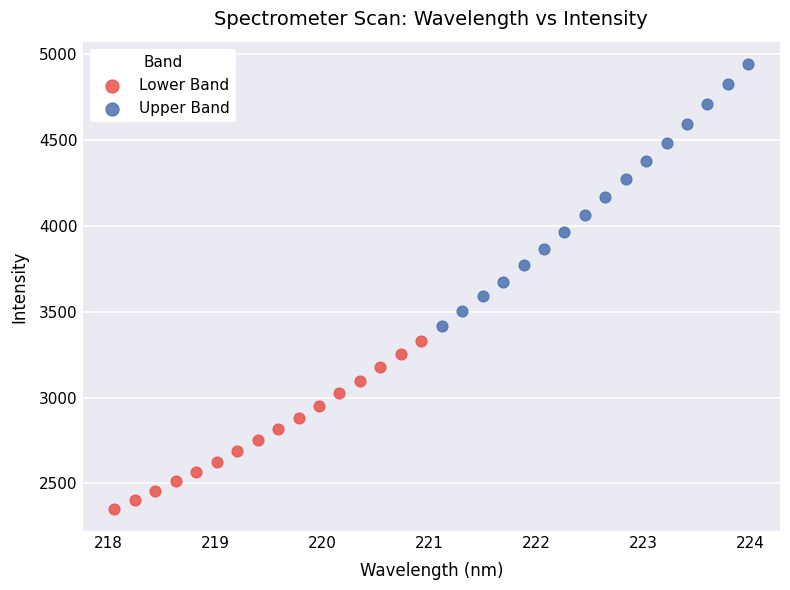

Which series contains the lowest Y value?

Lower Band